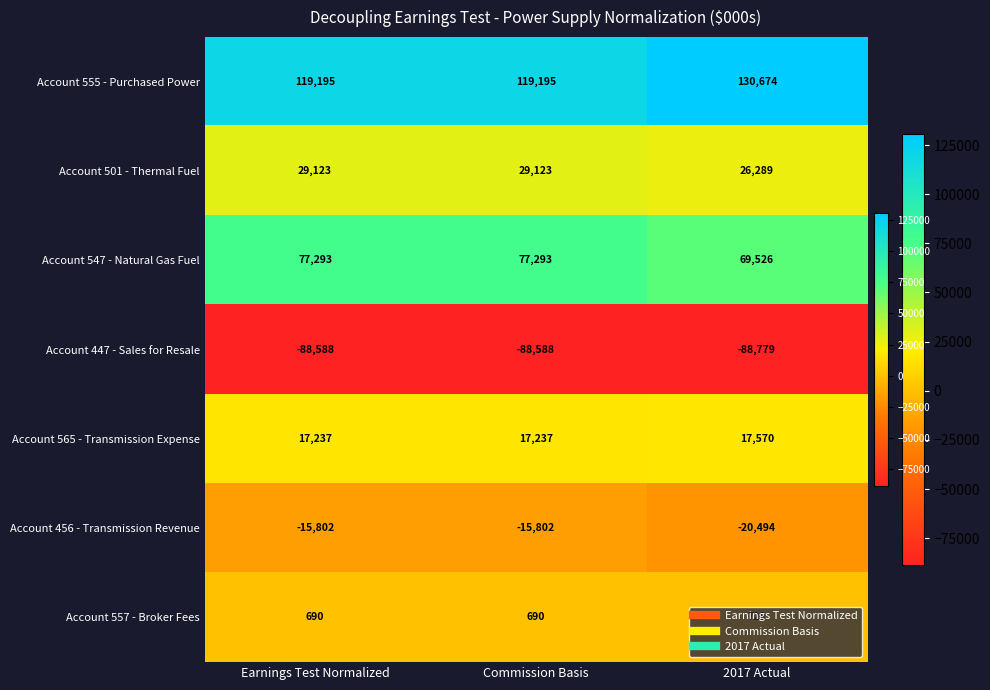

Which category has the lowest value across all series?

2017 Actual